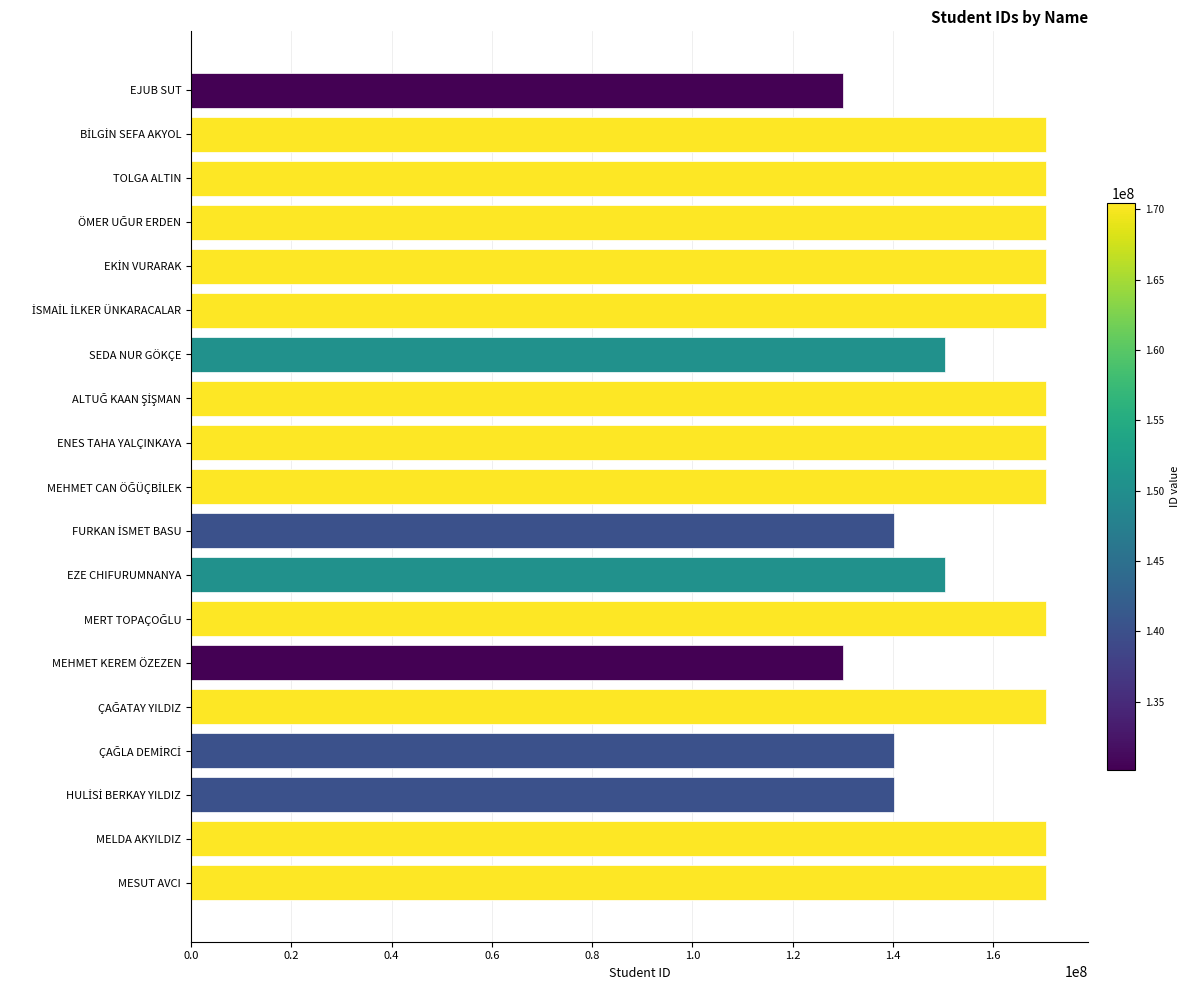

How many bars are there in total?

19